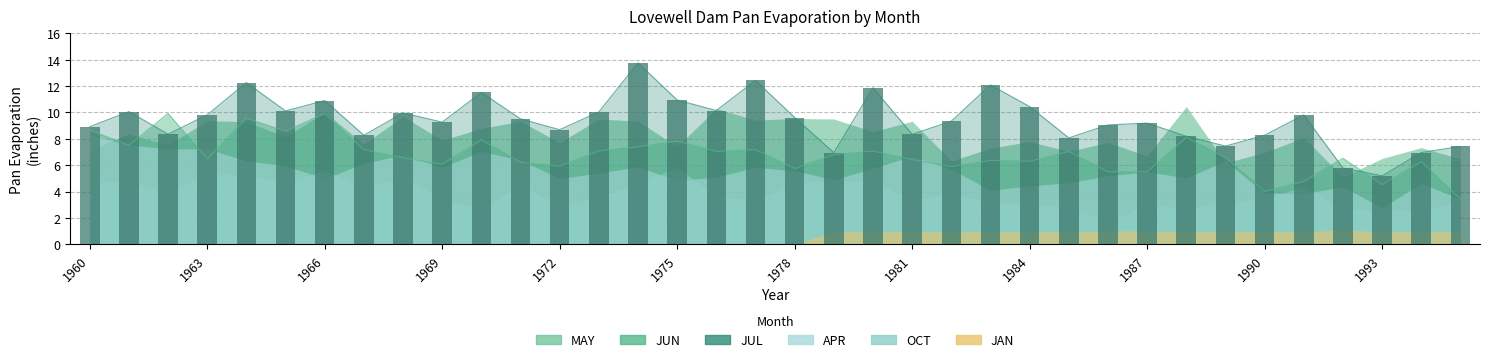

What is the maximum value shown in the chart?

13.8